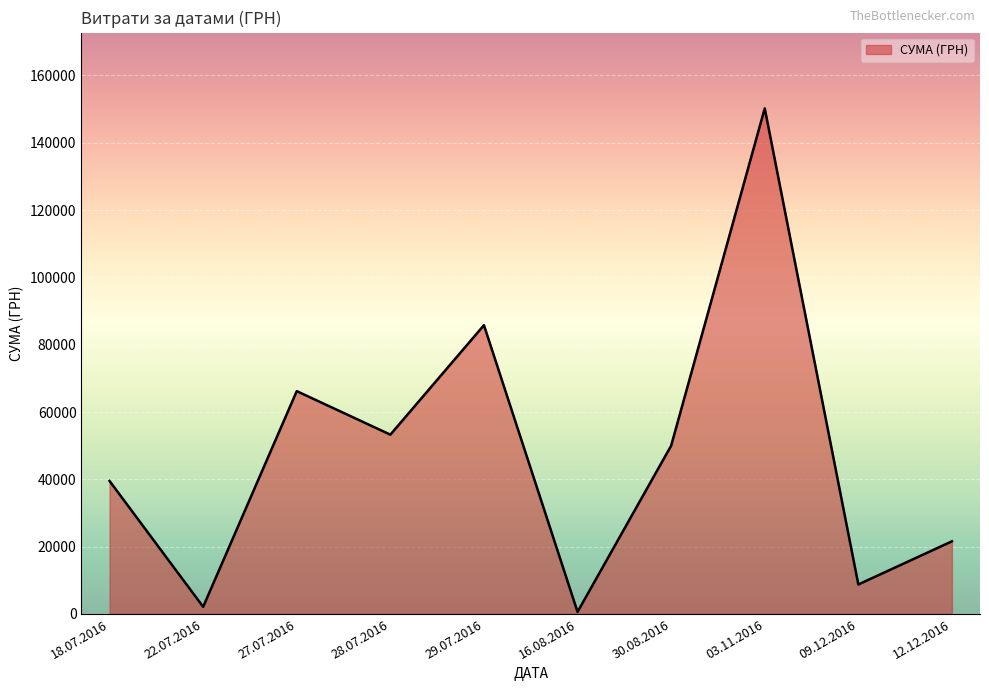

What is the difference between the values at 09.12.2016 and 29.07.2016?

77044.2